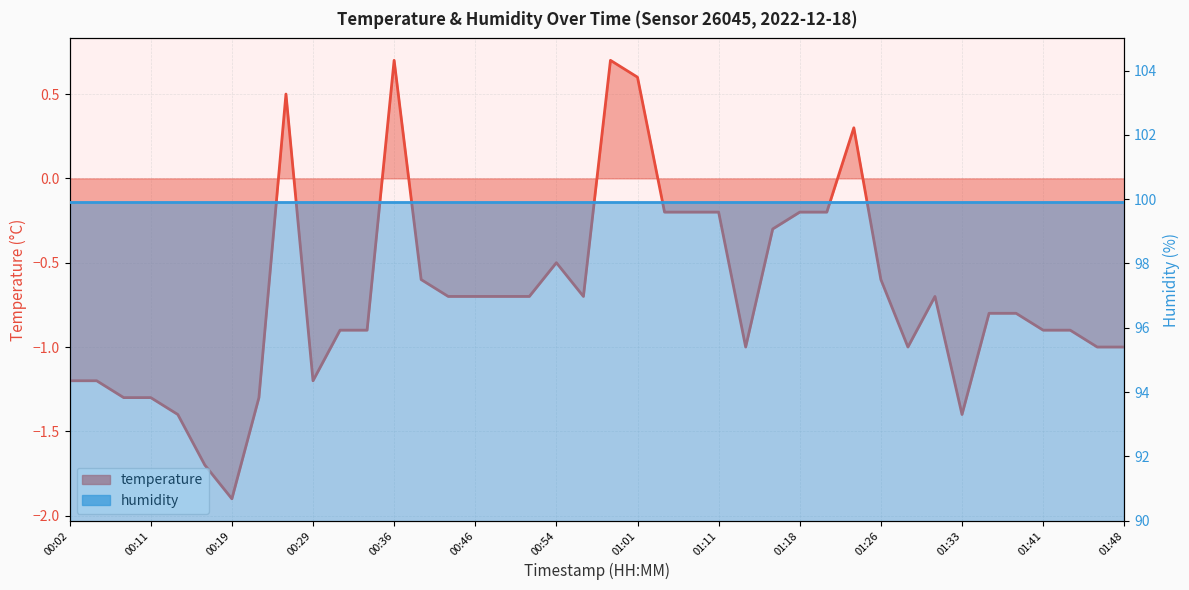

At which category does the data reach its first local peak?

00:26